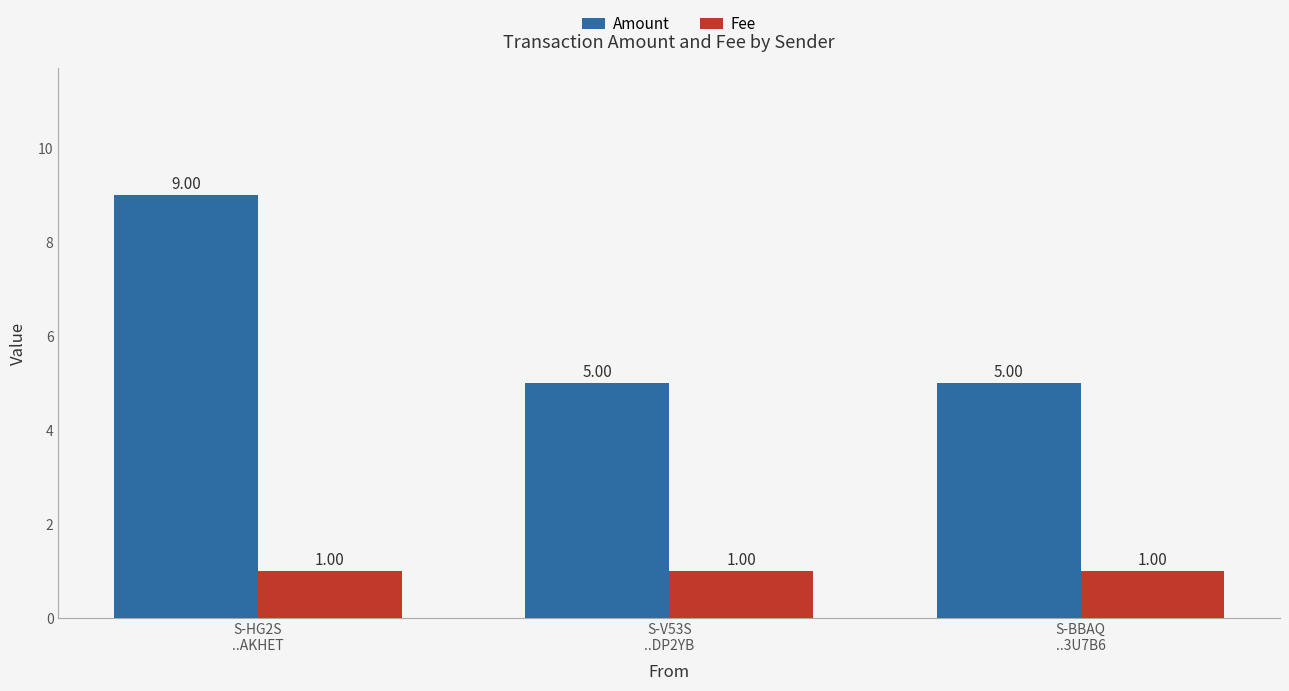

What is the minimum value shown in the chart?

1